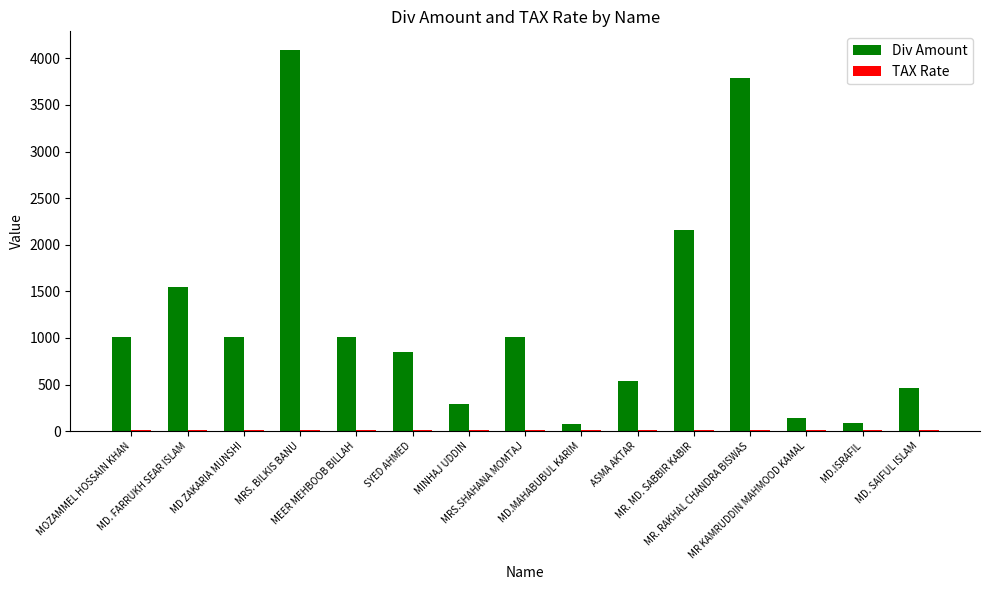

Which series has the largest total across all categories?

Div Amount